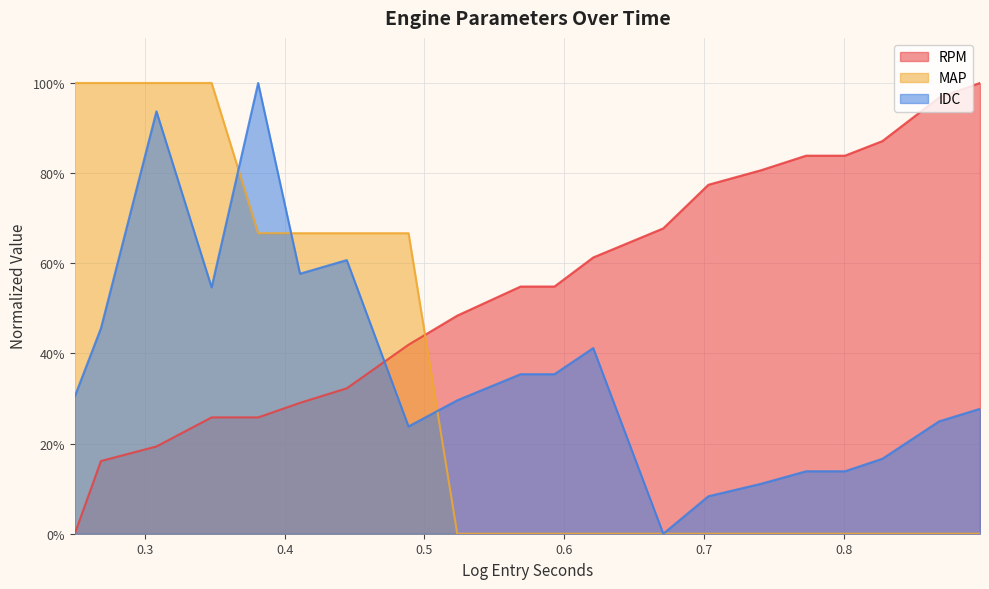

Rank the categories by RPM value from highest to lowest.

0.8972, 0.86802, 0.82736, 0.77286, 0.80064, 0.74072, 0.70301, 0.67075, 0.62068, 0.56874, 0.59294, 0.52346, 0.48862, 0.44446, 0.41102, 0.34783, 0.3811, 0.30838, 0.26871, 0.25001